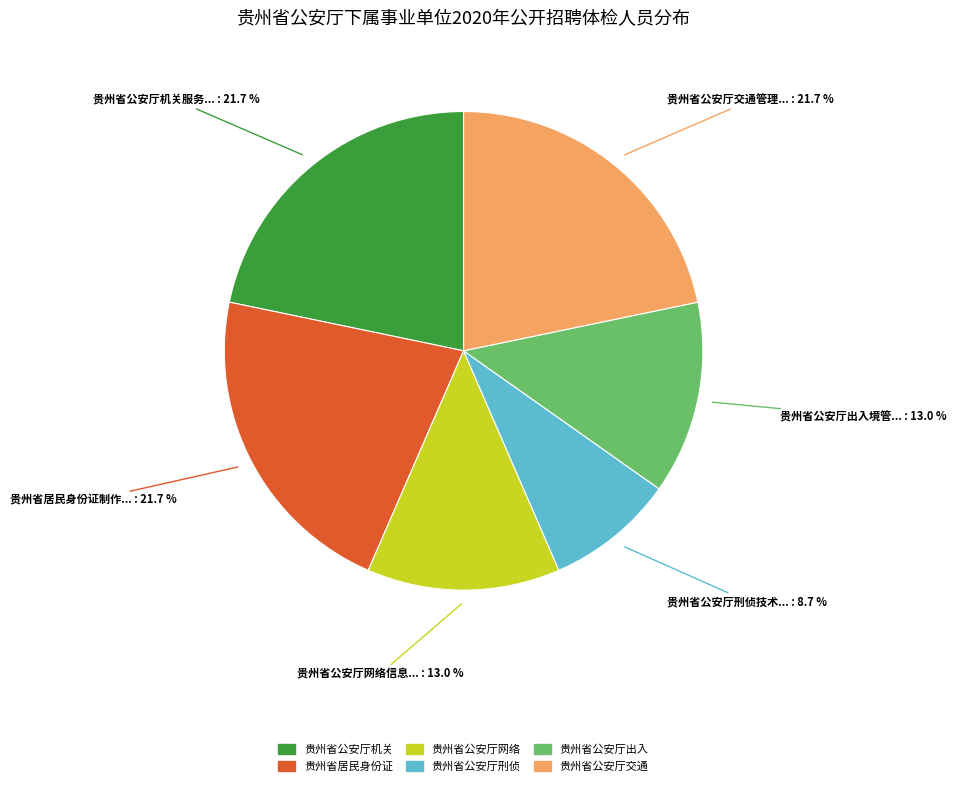

Is there any slice that represents more than half of the pie?

No